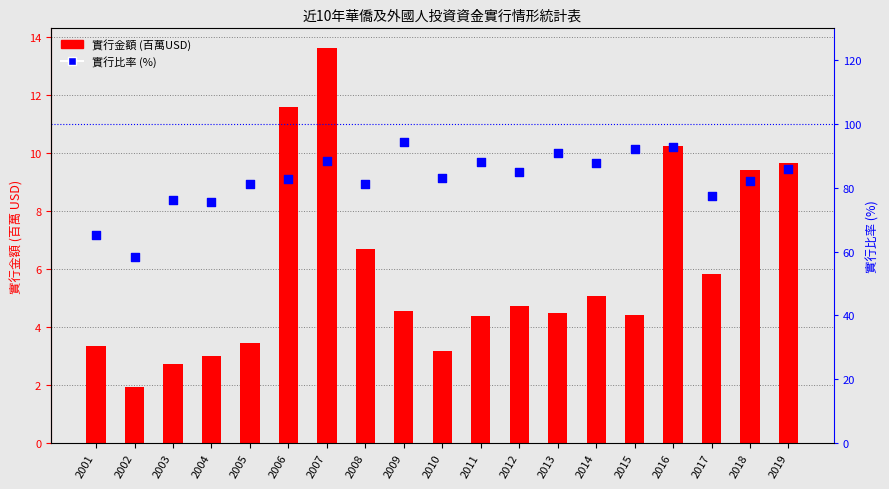

Which series has the largest total across all categories?

實行比率 (%)